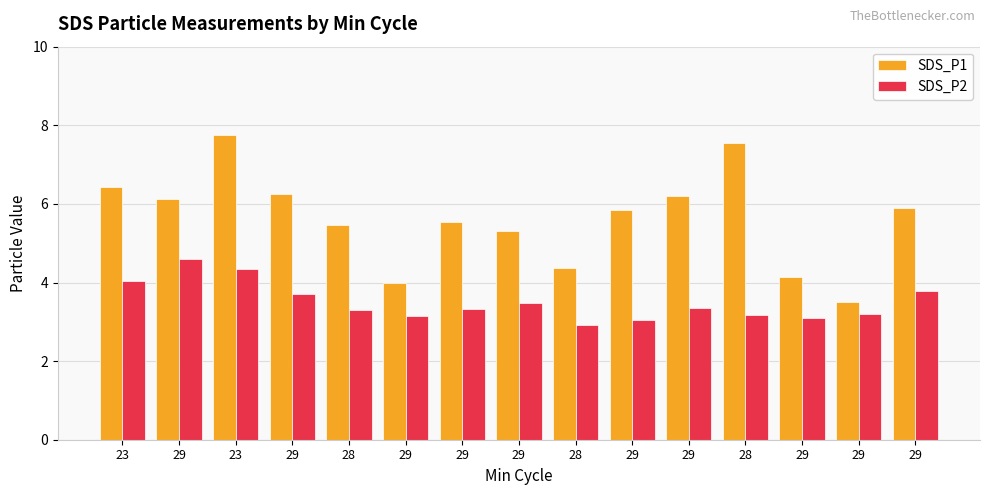

What is the sum of the SDS_P2 values at 23 and 28?

7.2